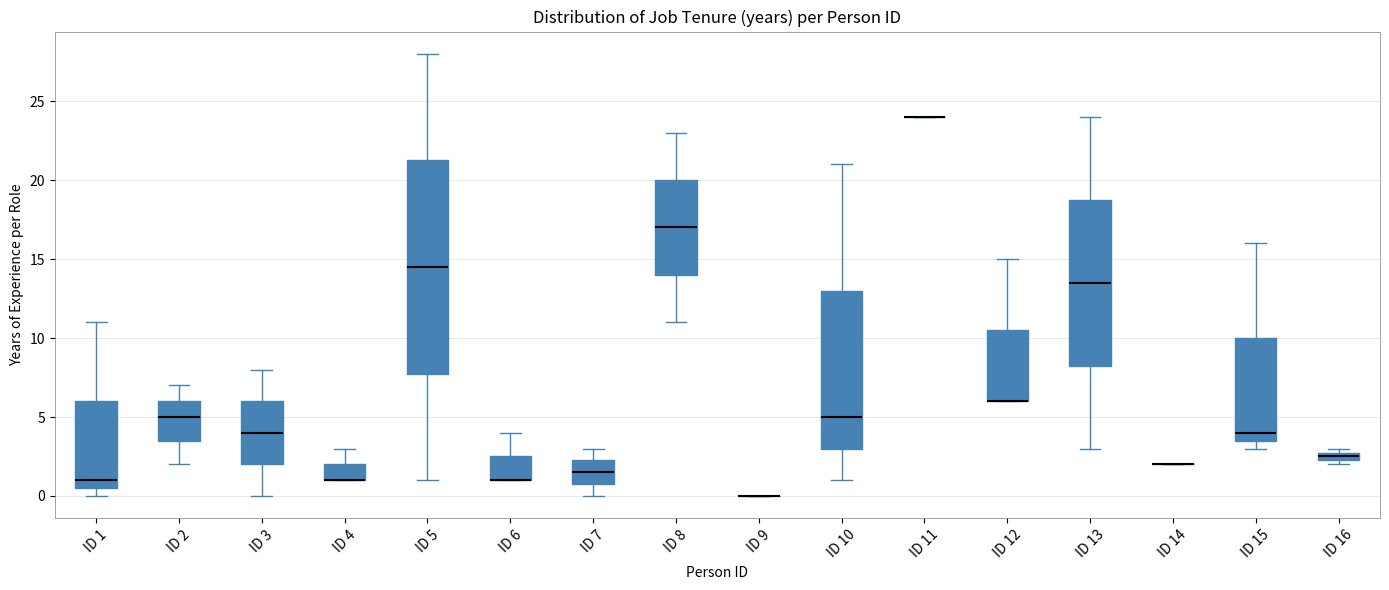

Where does the lower whisker of the box for ID 13 end on the y-axis? The values are not printed on the chart, so give them approximately, as read against the axis.

3.0